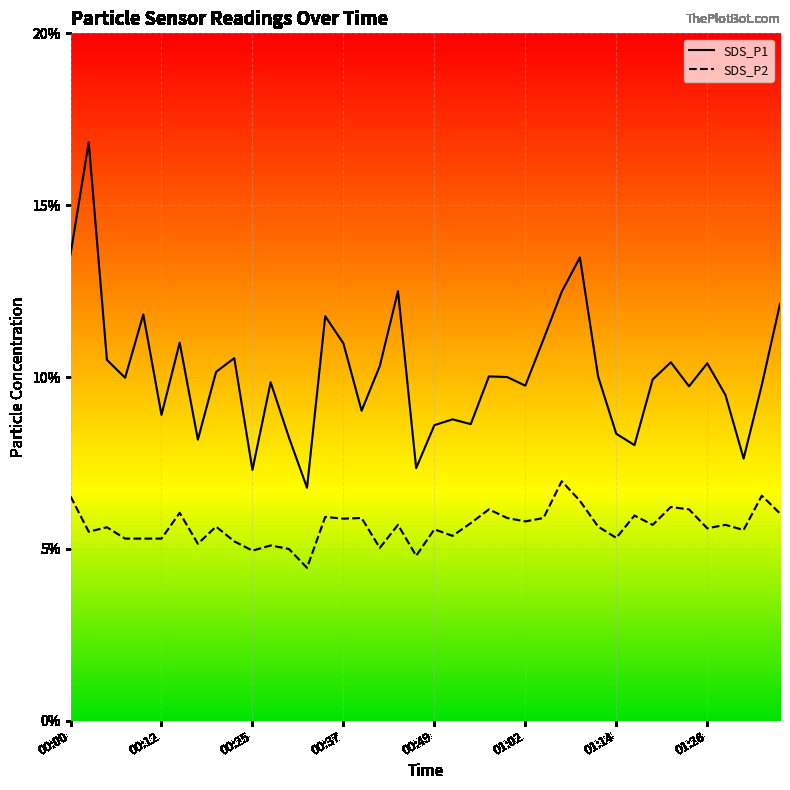

What is the label of the 29th point from the right?

00:27